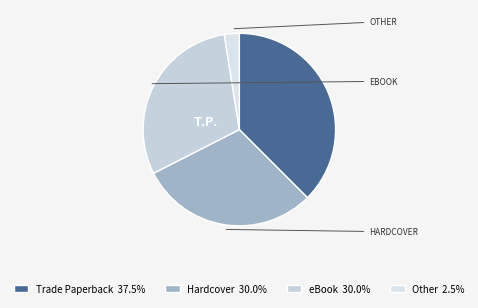

Count the number of slices in the pie.

4